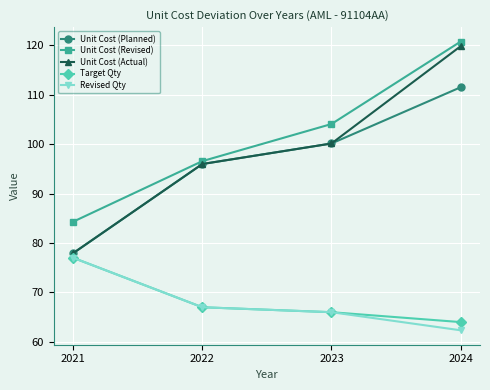

True or false: Unit Cost (Actual) and Target Qty intersect in this chart.

False